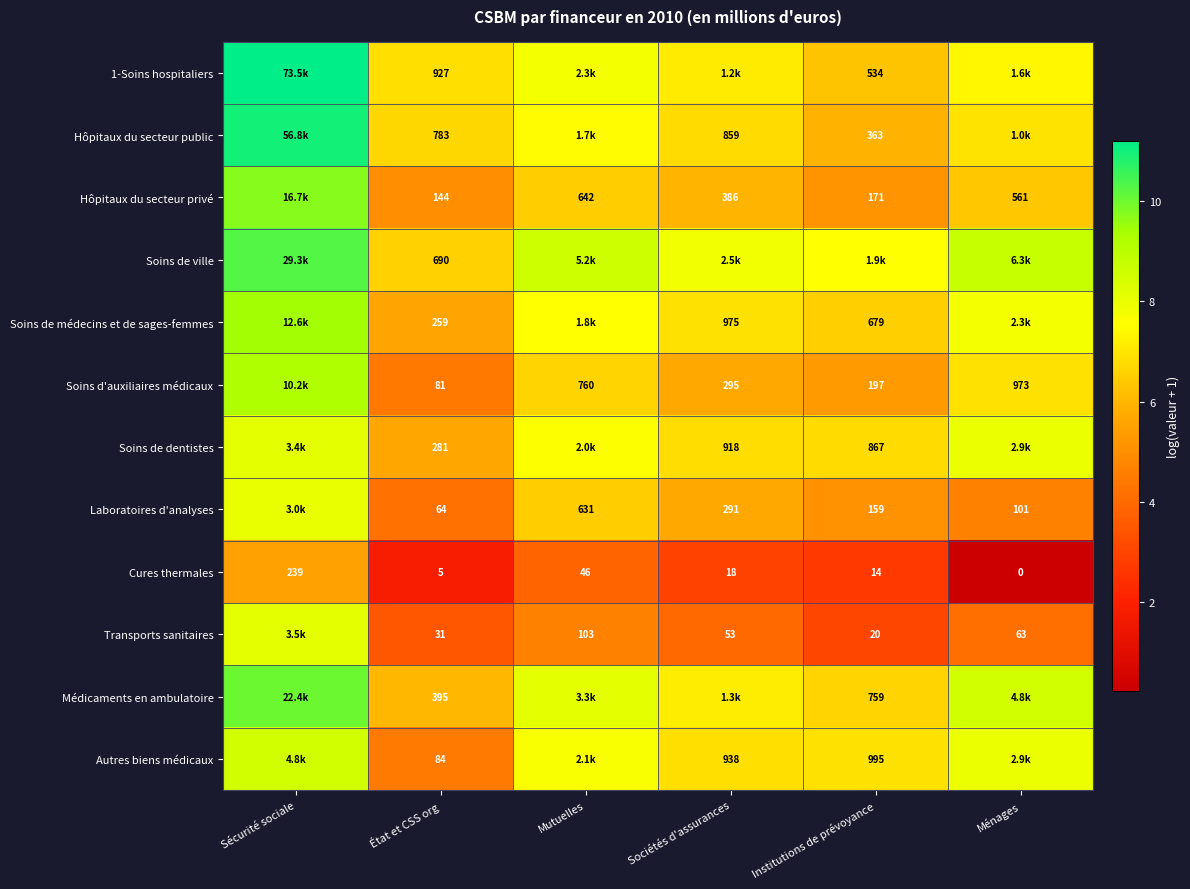

Is the value of Cures thermales at État et CSS org greater than the value of Transports sanitaires at Sociétés d'assurances?

No